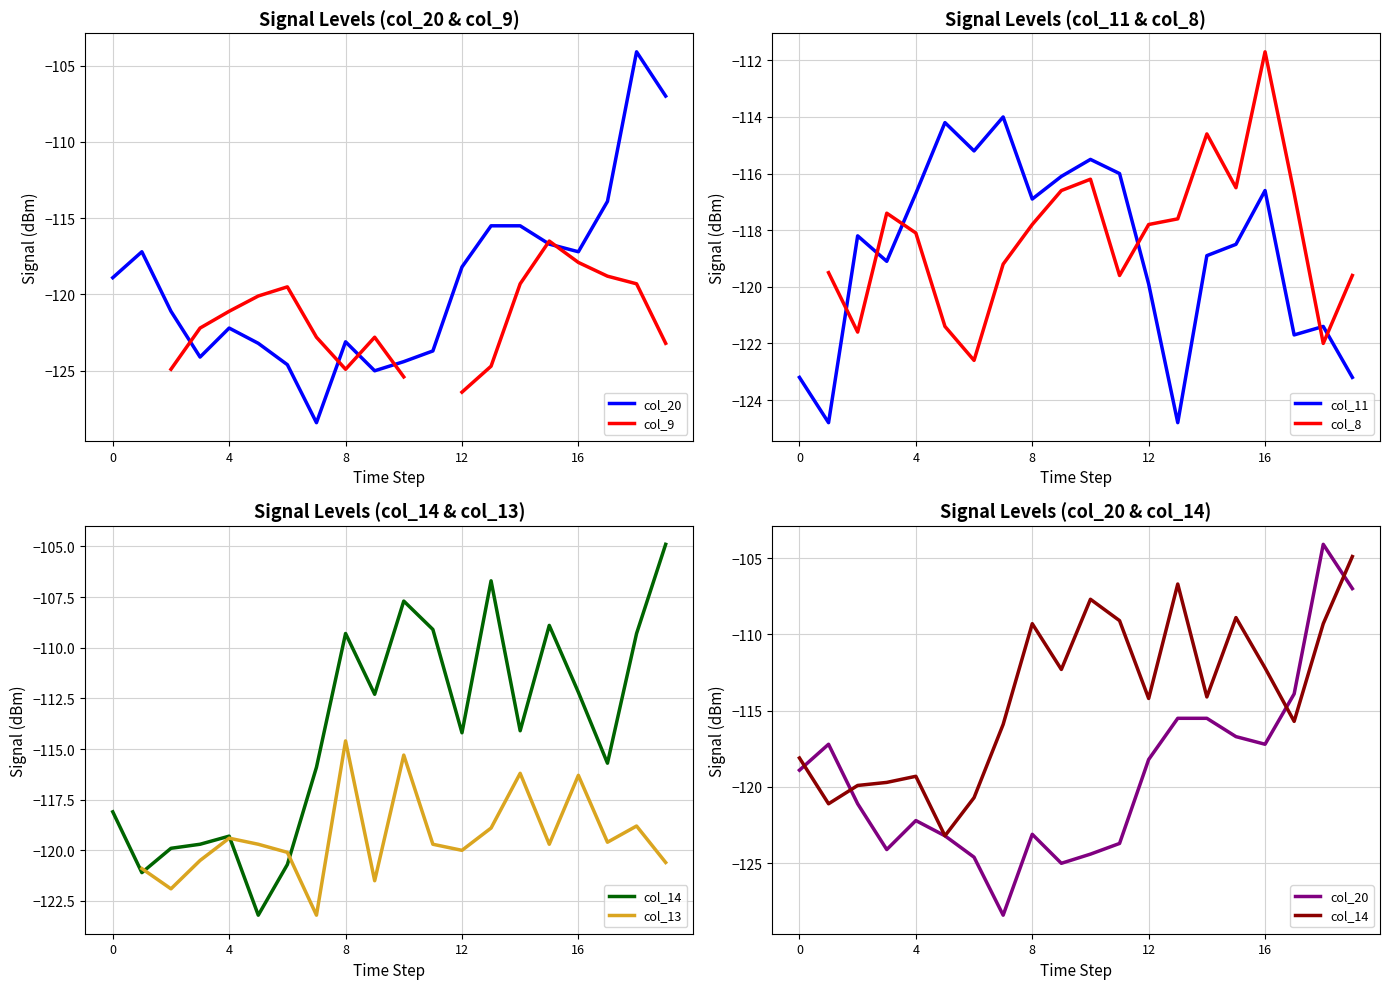

What value does the col_13 series have at 10?

-115.3